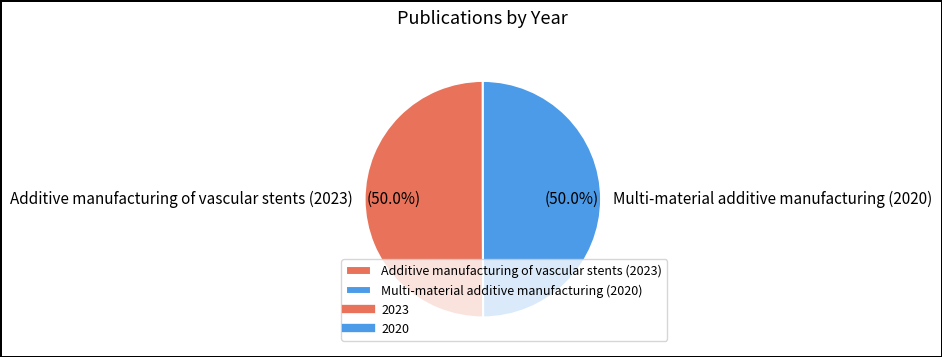

What percentage do Multi-material additive manufacturing (2020) and Additive manufacturing of vascular stents (2023) together represent?

100.0%